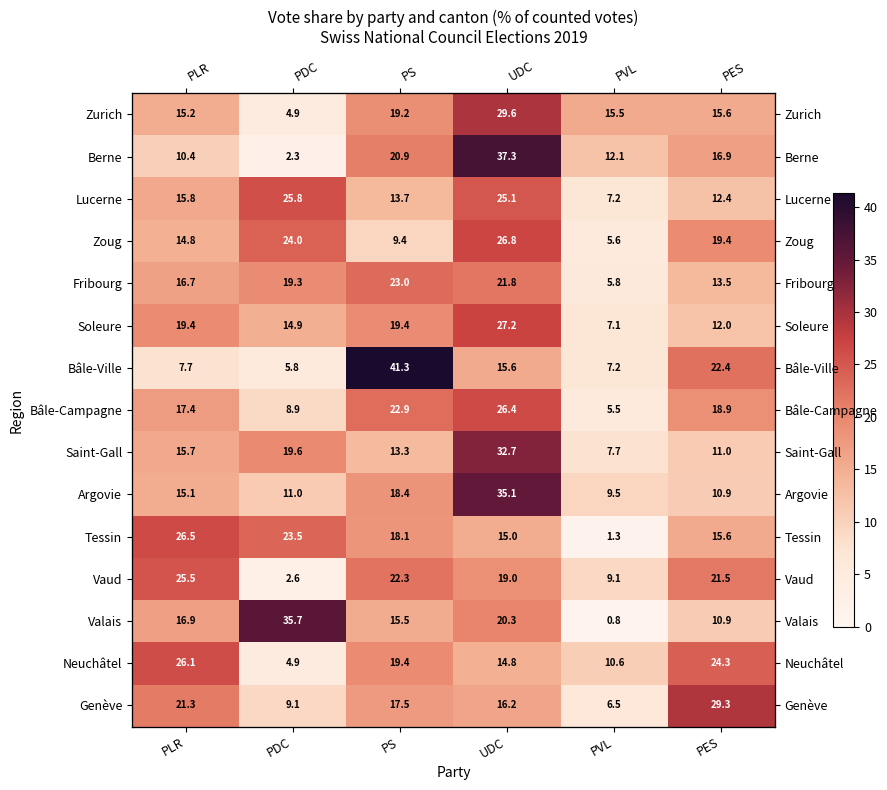

What is the maximum value for Berne?

37.3